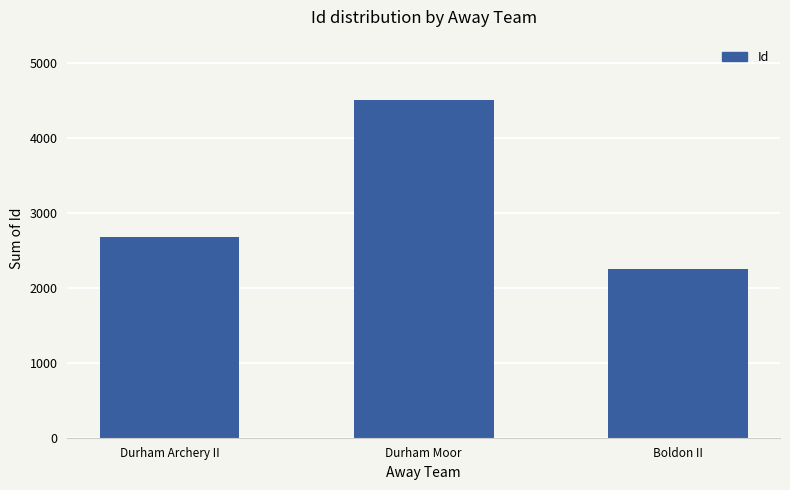

What is the sum of the values at Durham Moor and Durham Archery II?

7176